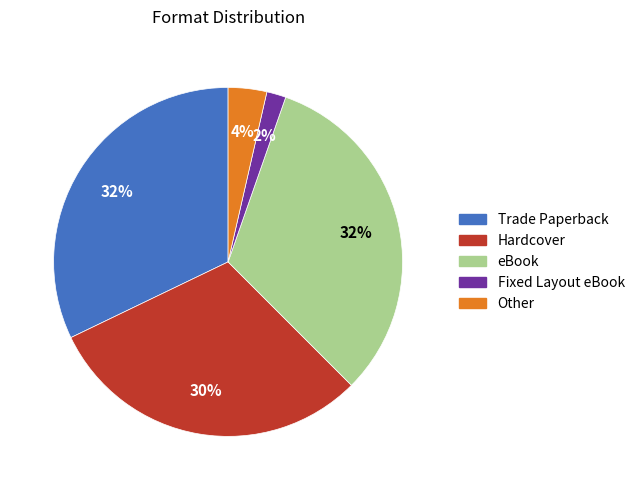

Is Trade Paperback the majority of the pie?

No